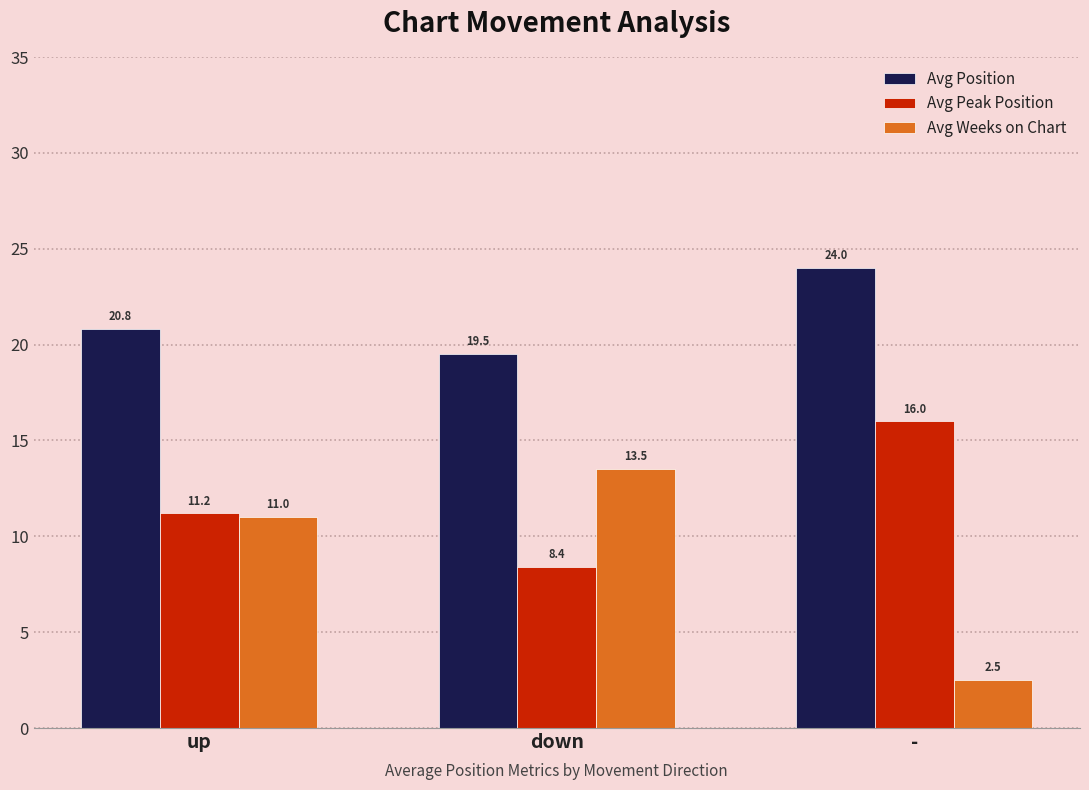

What is the difference between the highest and lowest values at down?

11.1